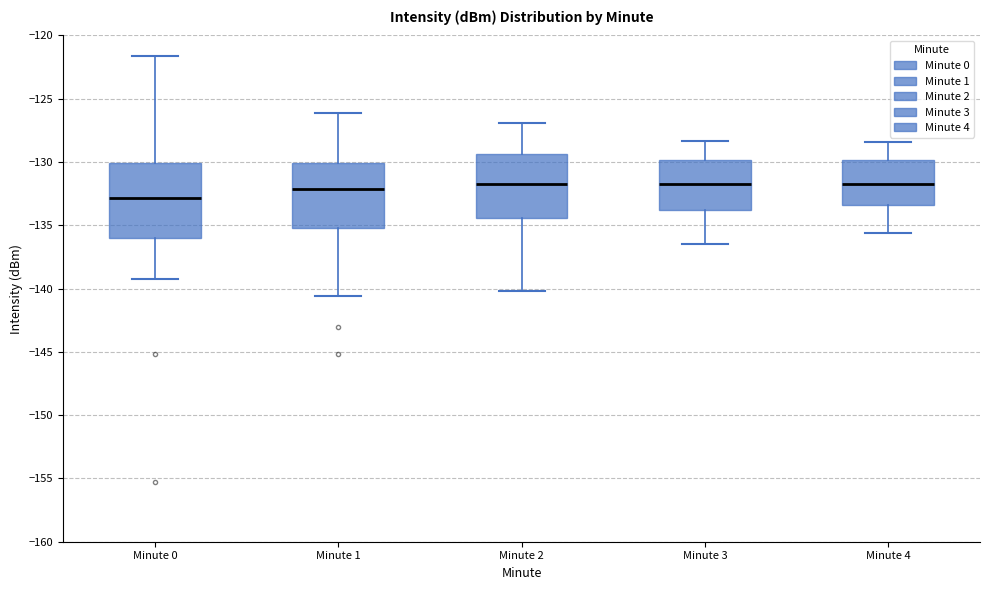

Where is the upper edge of the box for Minute 0 on the y-axis? The values are not printed on the chart, so give them approximately, as read against the axis.

-130.0